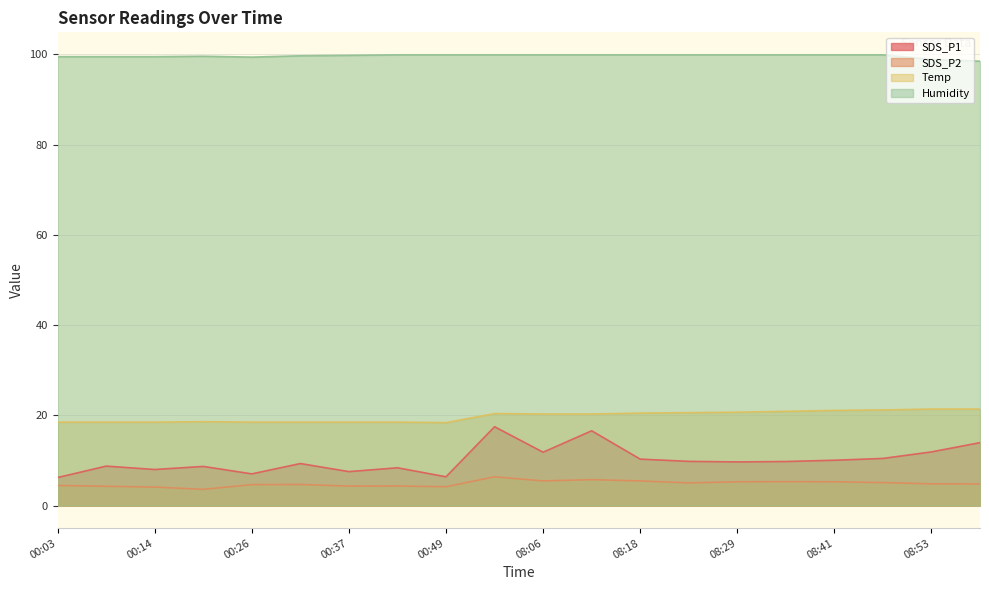

What are all the series names shown in the legend?

SDS_P1, SDS_P2, Temp, Humidity